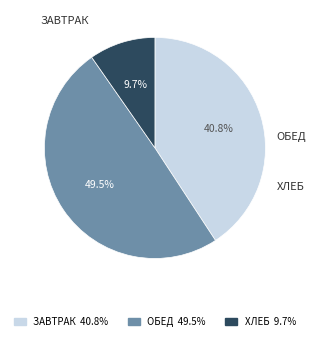

Between ЗАВТРАК 40.8% and ХЛЕБ 9.7%, which is larger?

ЗАВТРАК 40.8%